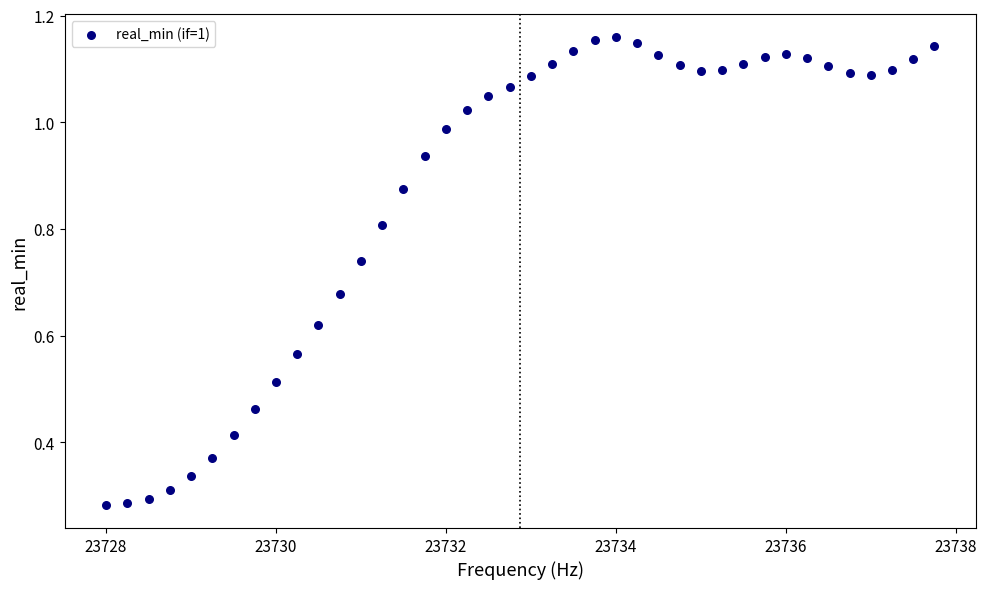

What is the range of X values (max minus min)?

9.8